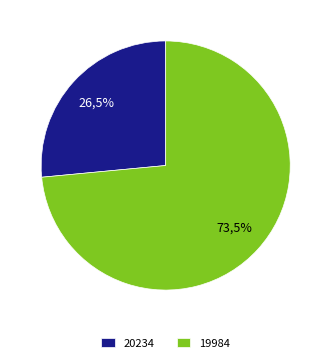

Which has a higher value, 20234 or 19984?

19984